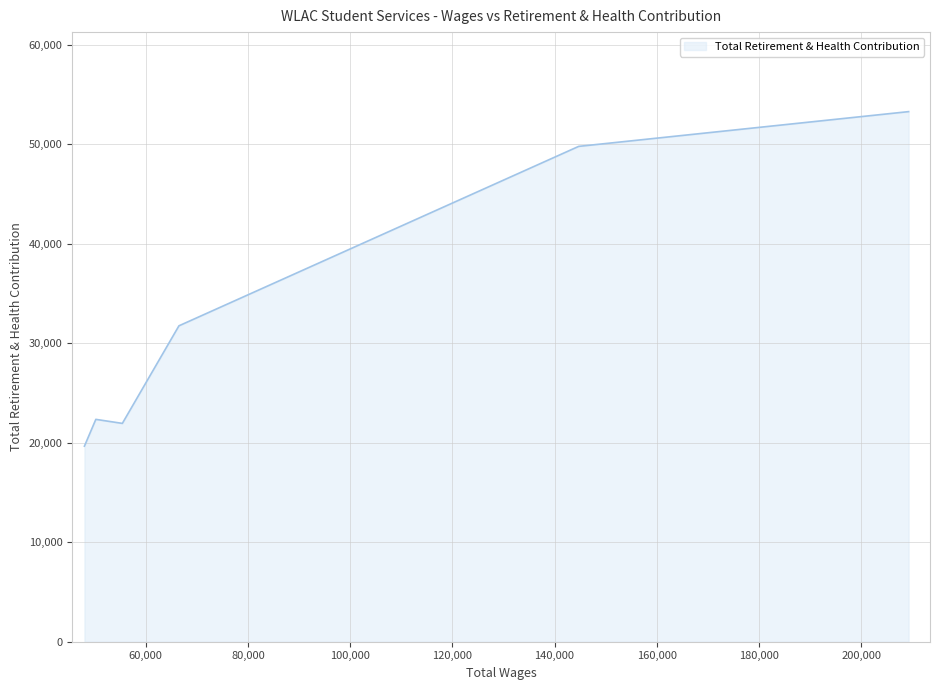

How many lines are shown in the chart?

1